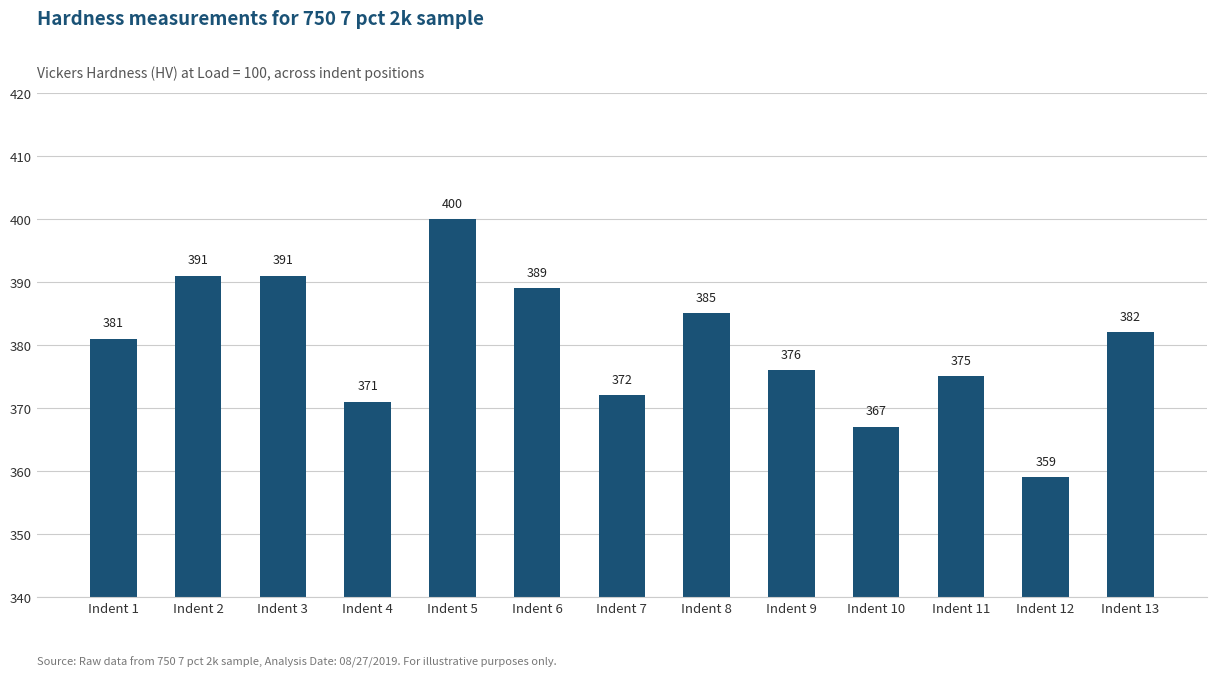

Reading left to right, extract all data points from this chart.

381	391	391	371	400	389	372	385	376	367	375	359	382